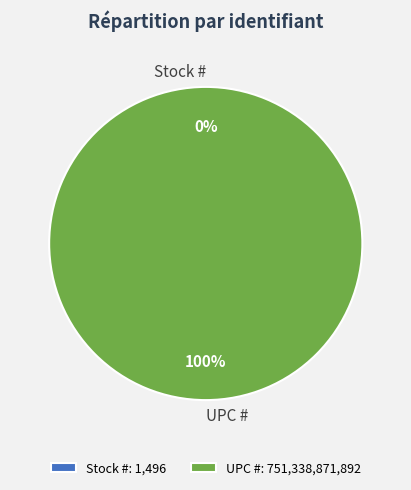

Which slice represents more than half of the pie?

UPC #